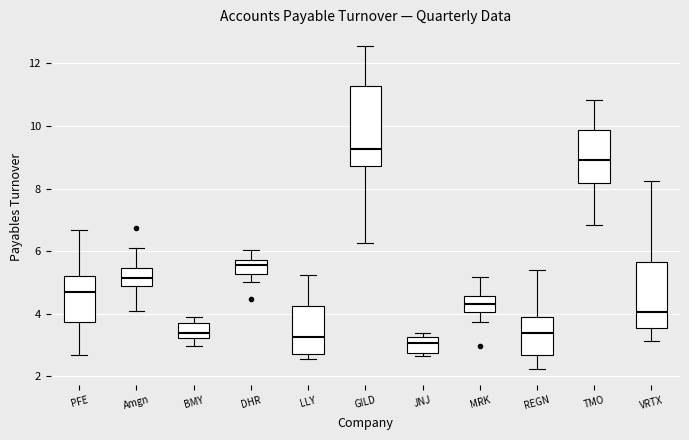

Reading left to right, transcribe this box plot: for each box, give where its median line is, the range the box spans, and where its two whiskers end, as read against the y-axis. The values are not printed on the chart, so give them approximately, as read against the axis.

PFE: median 4.6, box 3.8 to 5.2, whiskers 2.6 to 6.6
Amgn: median 5.2, box 4.8 to 5.4, whiskers 4.0 to 6.2
BMY: median 3.4, box 3.2 to 3.8, whiskers 3.0 to 3.8 (just above the box's upper edge)
DHR: median 5.6, box 5.2 to 5.8, whiskers 5.0 to 6.0
LLY: median 3.2, box 2.8 to 4.2, whiskers 2.6 to 5.2
GILD: median 9.2, box 8.8 to 11.2, whiskers 6.2 to 12.6
JNJ: median 3.0, box 2.8 to 3.2, whiskers 2.6 to 3.4
MRK: median 4.4, box 4.0 to 4.6, whiskers 3.8 to 5.2
REGN: median 3.4, box 2.6 to 4.0, whiskers 2.2 to 5.4
TMO: median 9.0, box 8.2 to 9.8, whiskers 6.8 to 10.8
VRTX: median 4.0, box 3.6 to 5.6, whiskers 3.2 to 8.2